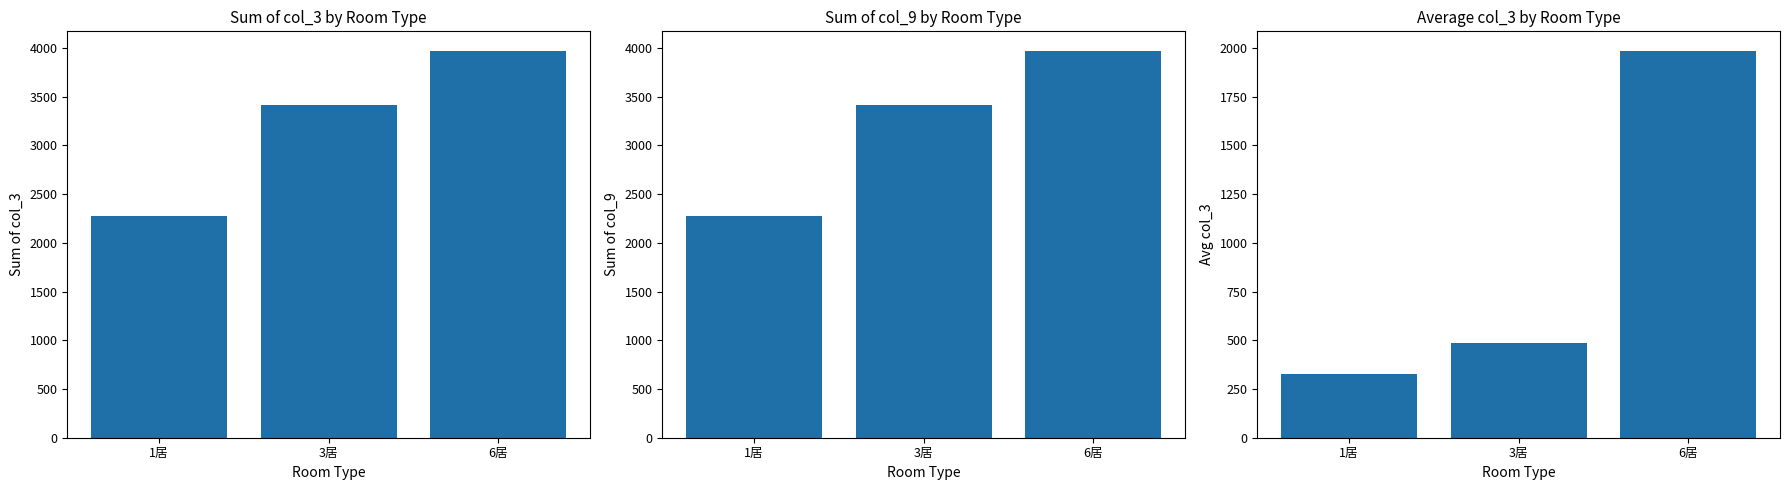

What is the minimum value for col_3 sum?

2279.0